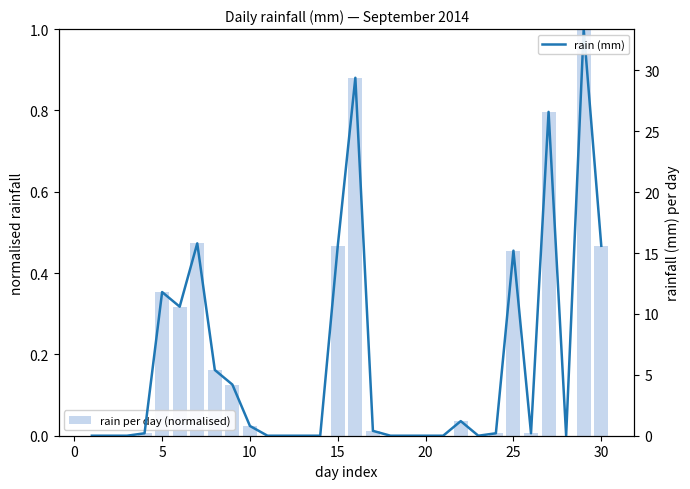

How many bars are there in each group?

2